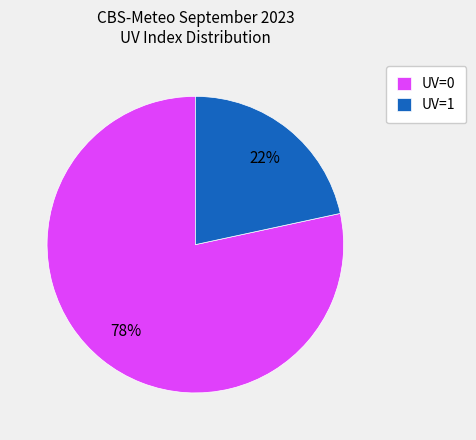

Do UV=0 and UV=1 together represent more than half of the pie?

Yes